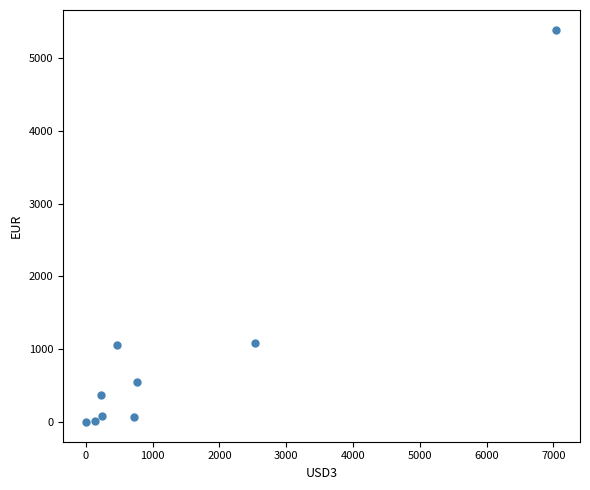

What is the range of X values (max minus min)?

7039